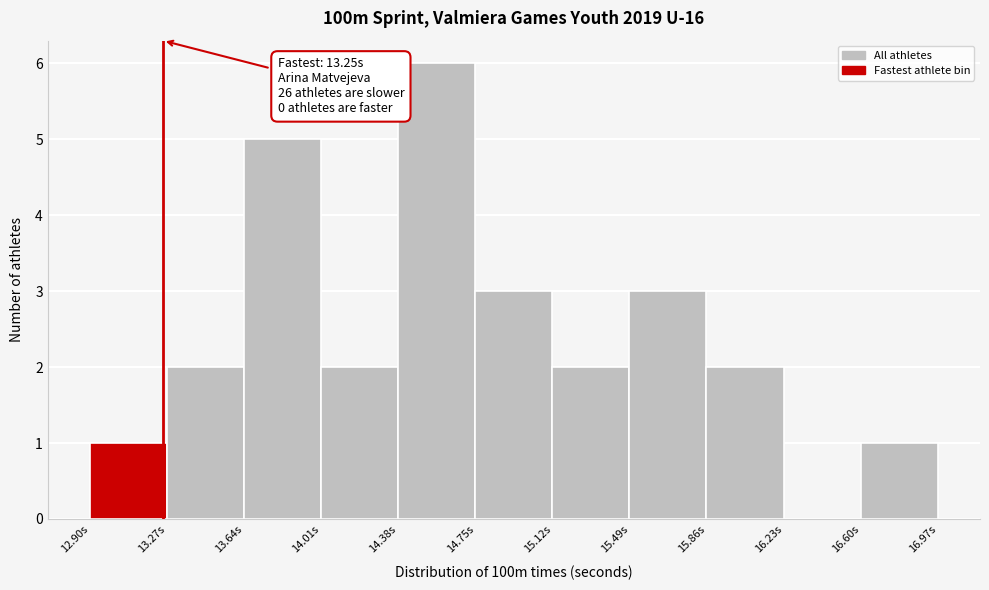

Which range on the x-axis has the tallest bar?

14.38 to 14.75